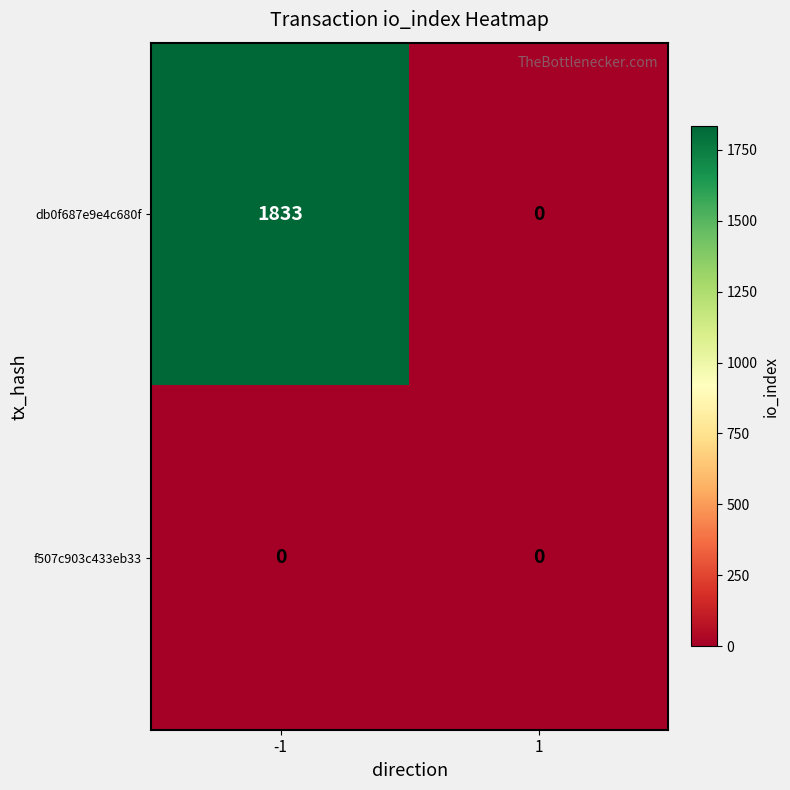

At how many categories does at least one series exceed 966?

1